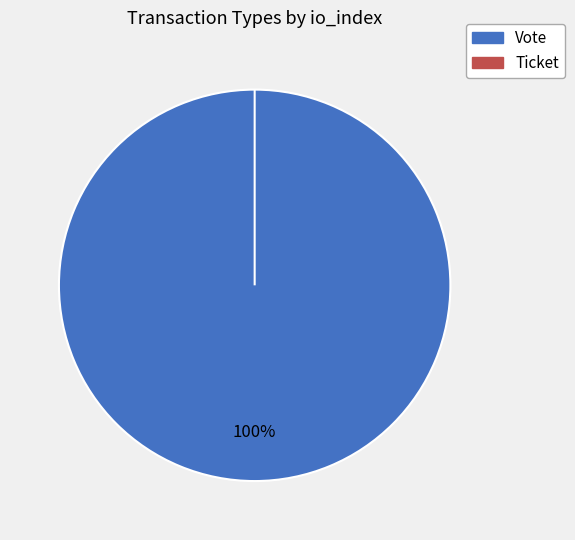

What is the largest slice in the pie chart?

Vote